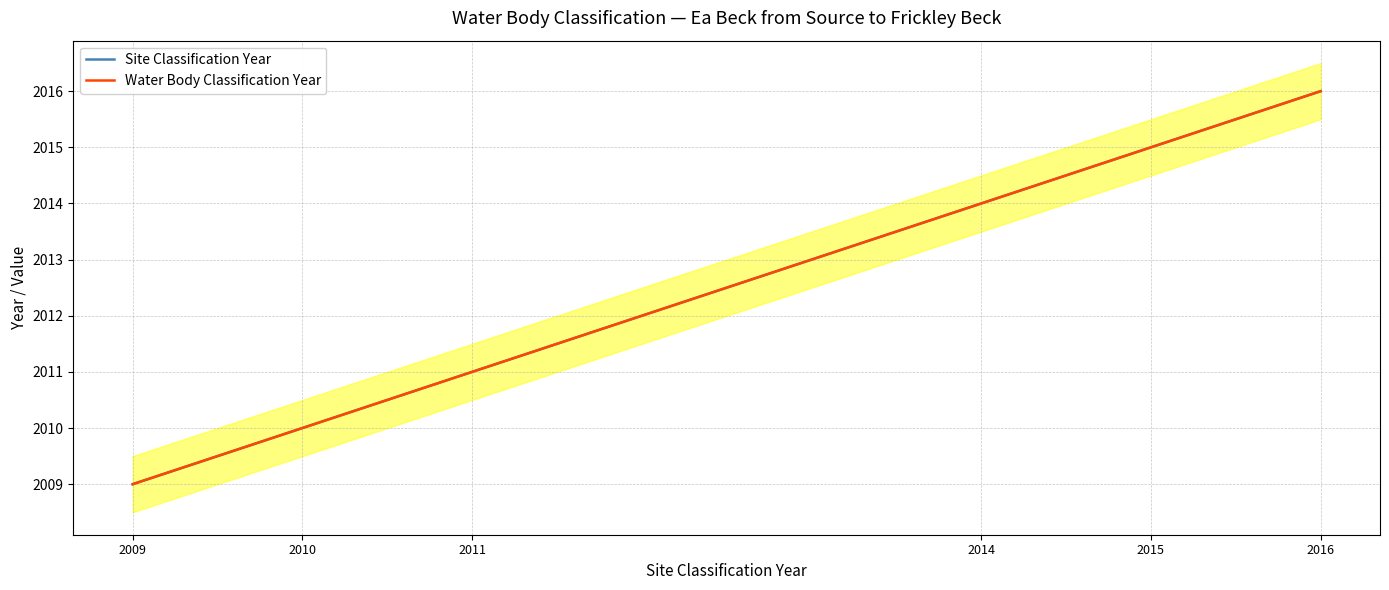

Count the number of categories in the chart.

6